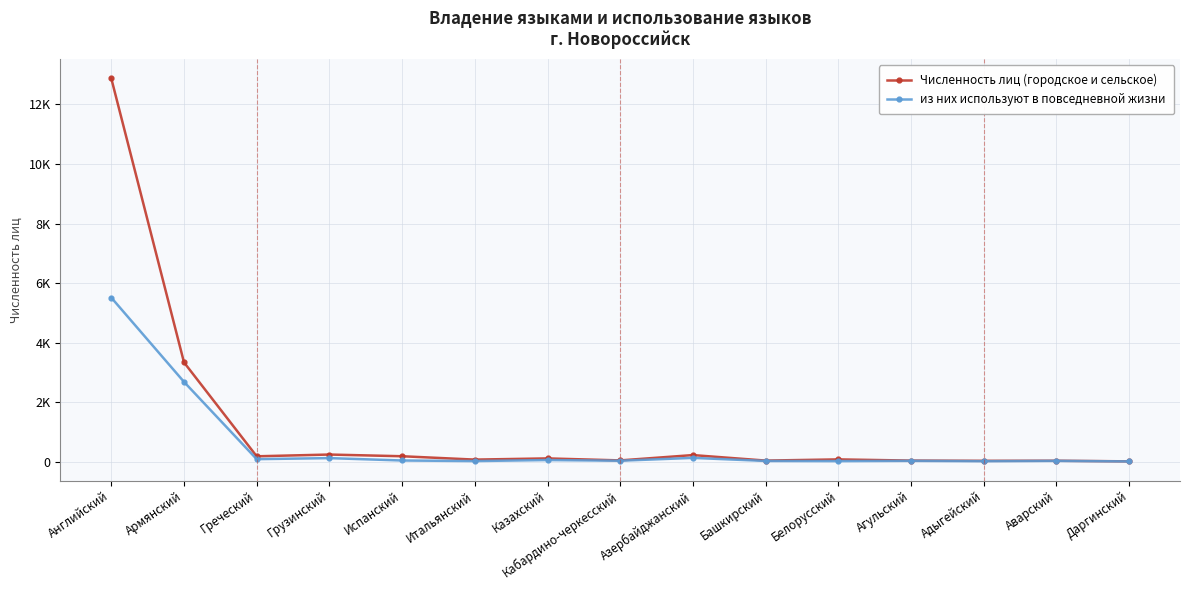

What is the sum of all из них используют в повседневной жизни values?

8815